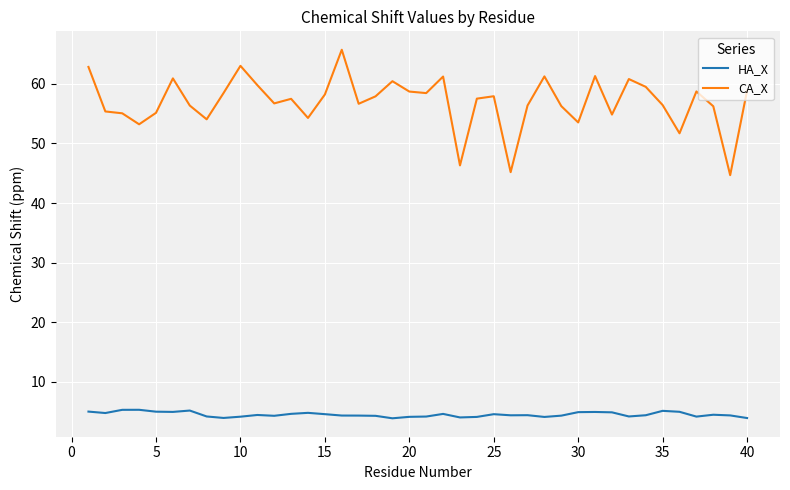

Which series has the largest range (max minus min)?

CA_X